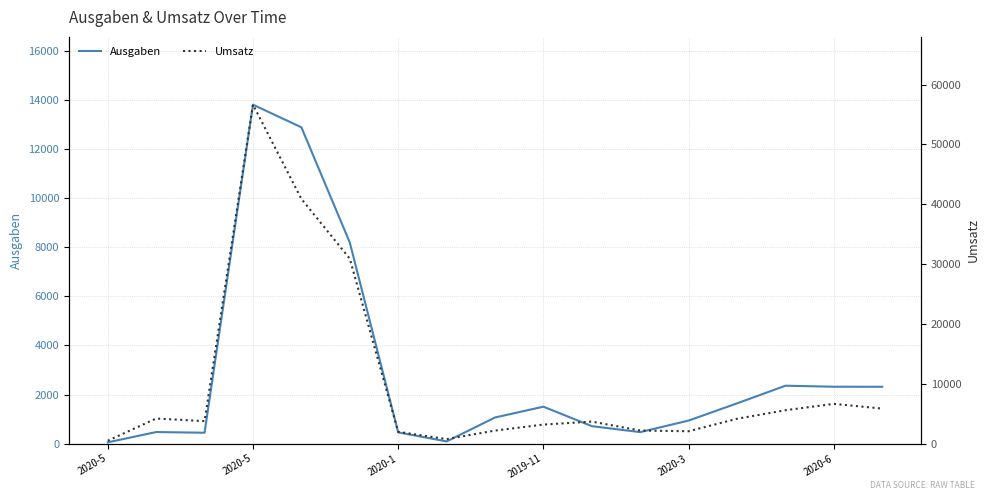

Rank the series by their maximum value, from highest to lowest.

Umsatz, Ausgaben